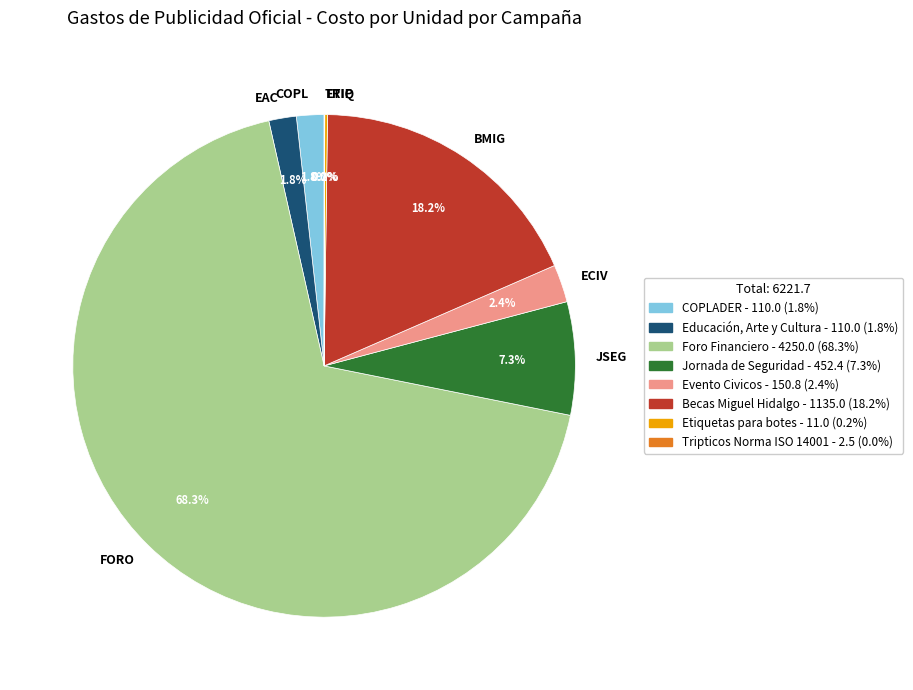

Is there any slice that represents more than half of the pie?

Yes